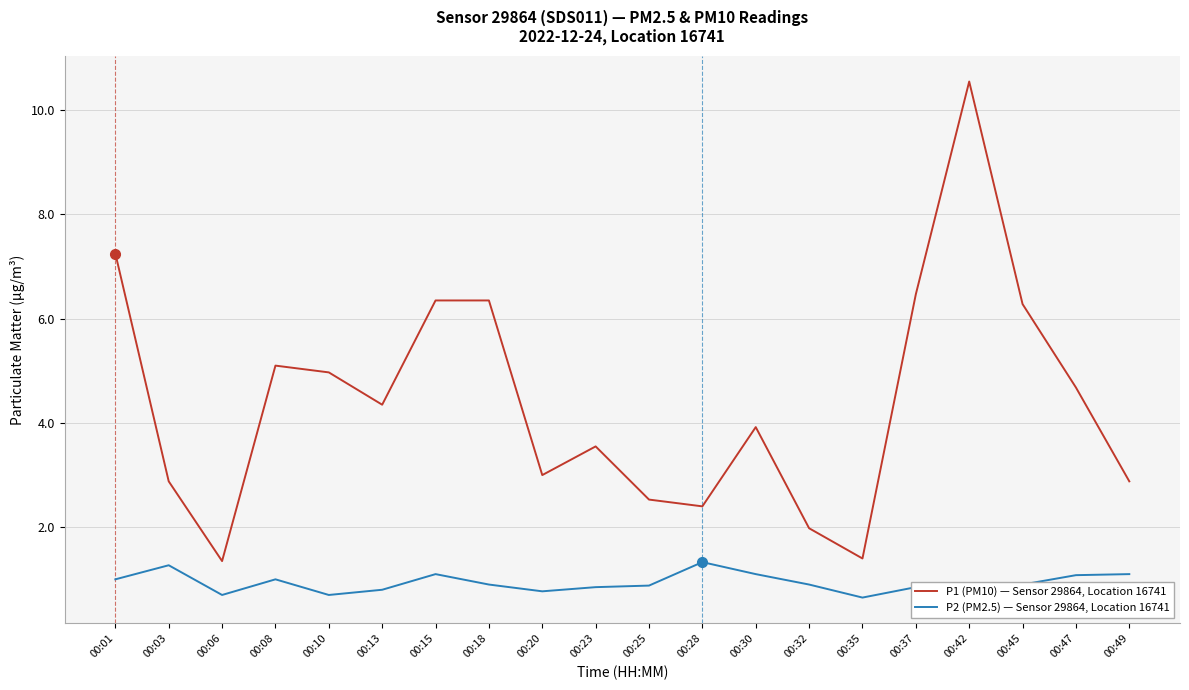

What is the difference between the maximum and second lowest values in the P2 (PM2.5) — Sensor 29864, Location 16741 series?

0.6